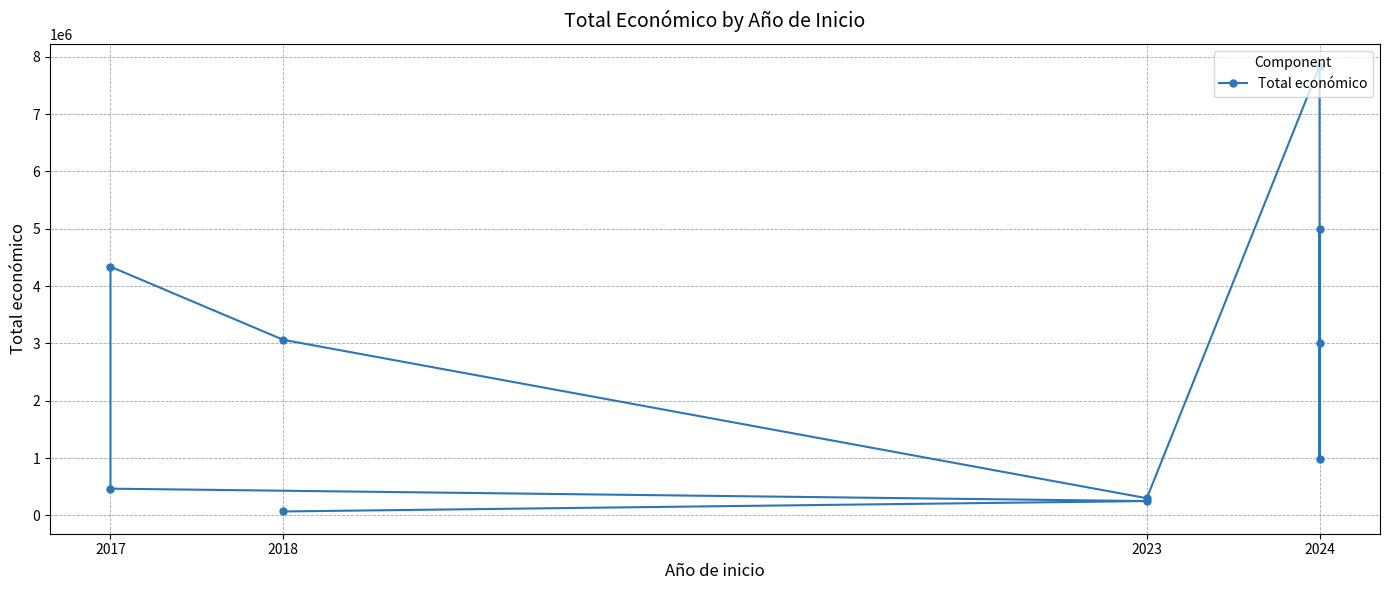

Is this an area chart (filled region under the line)?

No